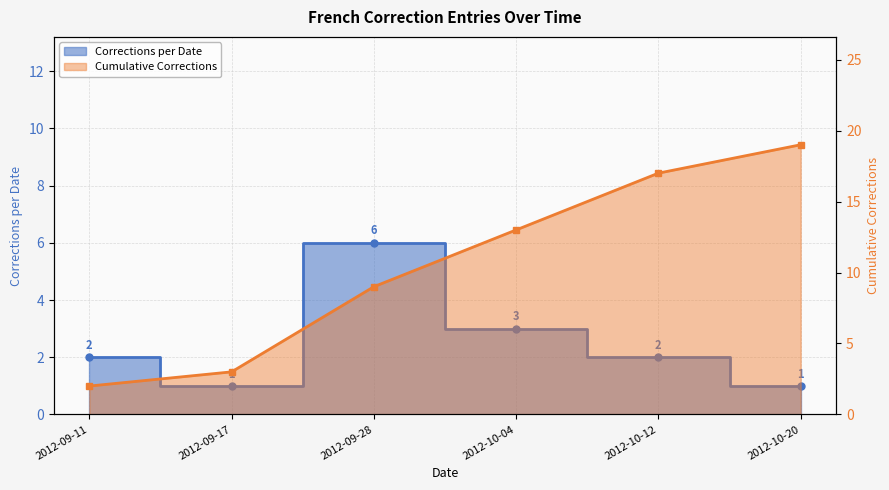

True or false: Cumulative Corrections (line) and Corrections per Date (line) intersect in this chart.

False